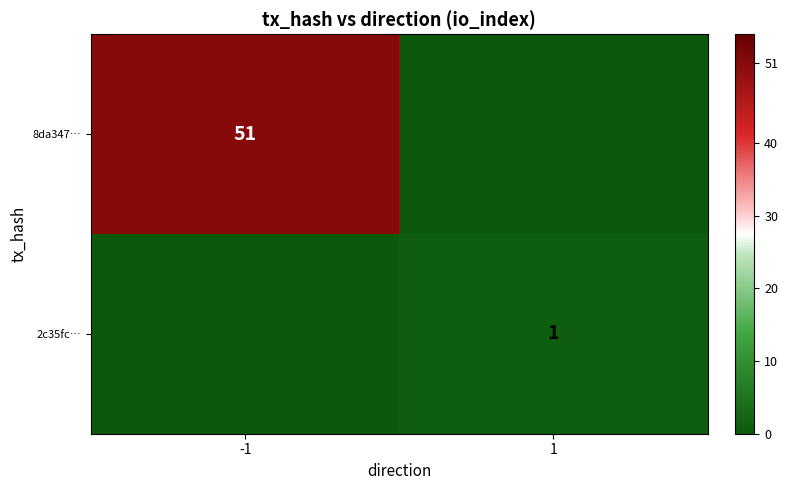

Is the value of 8da347… at -1 greater than the value of 2c35fc… at 1?

Yes